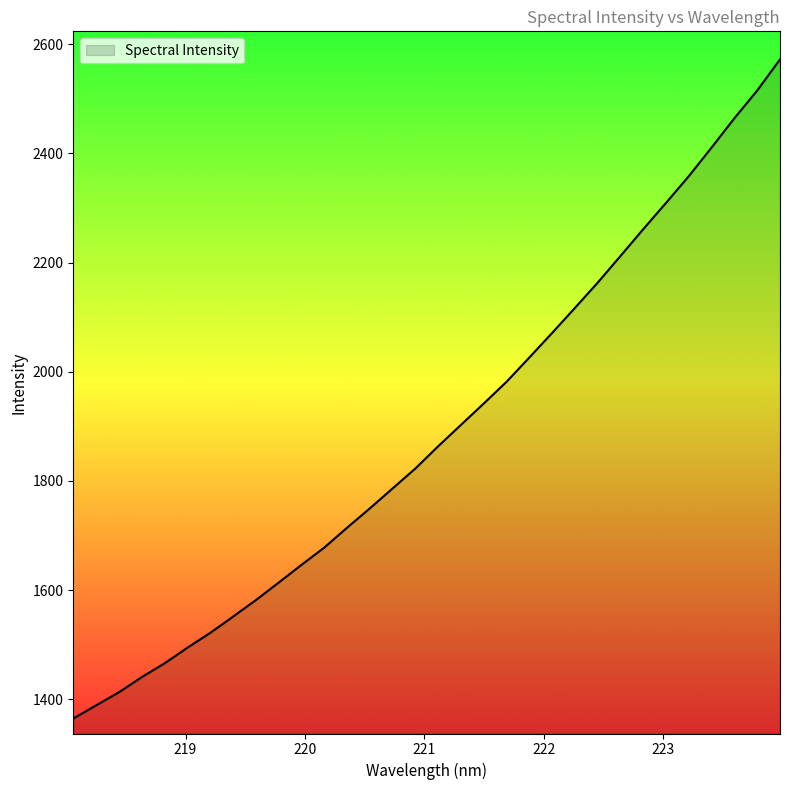

Reading left to right, what are all the values shown in this chart?

1364.7	1389.0	1412.9	1440.6	1465.9	1494.5	1521.6	1551.4	1581.7	1613.7	1646.2	1677.9	1714.3	1749.8	1786.4	1822.9	1863.7	1902.9	1942.0	1981.8	2026.3	2071.3	2117.1	2163.4	2212.2	2261.4	2309.5	2358.5	2410.9	2464.5	2515.2	2572.1